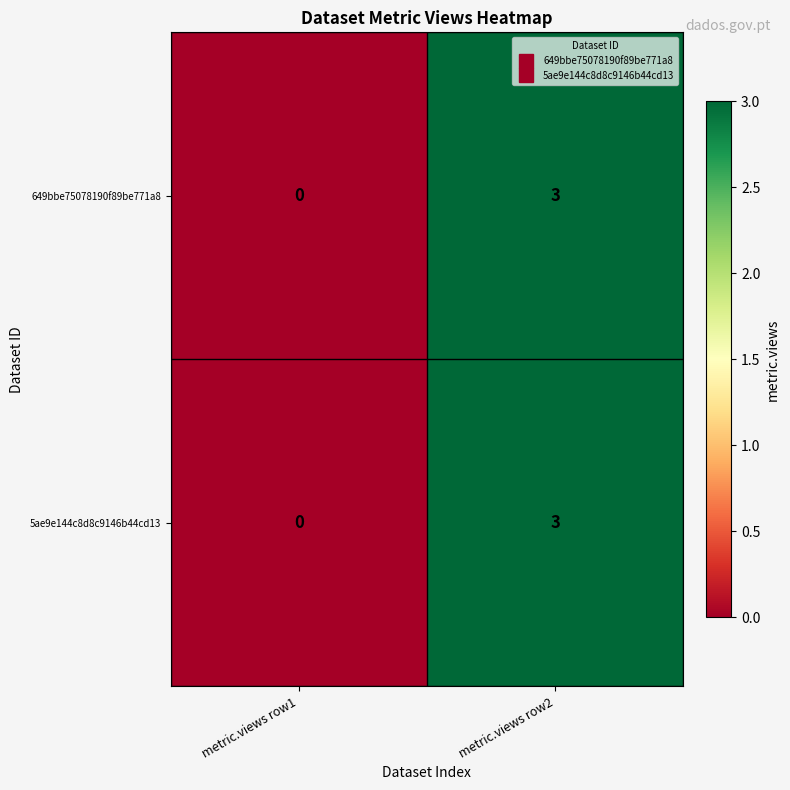

What is the difference between the maximum and minimum values in the 5ae9e144c8d8c9146b44cd13 series?

3